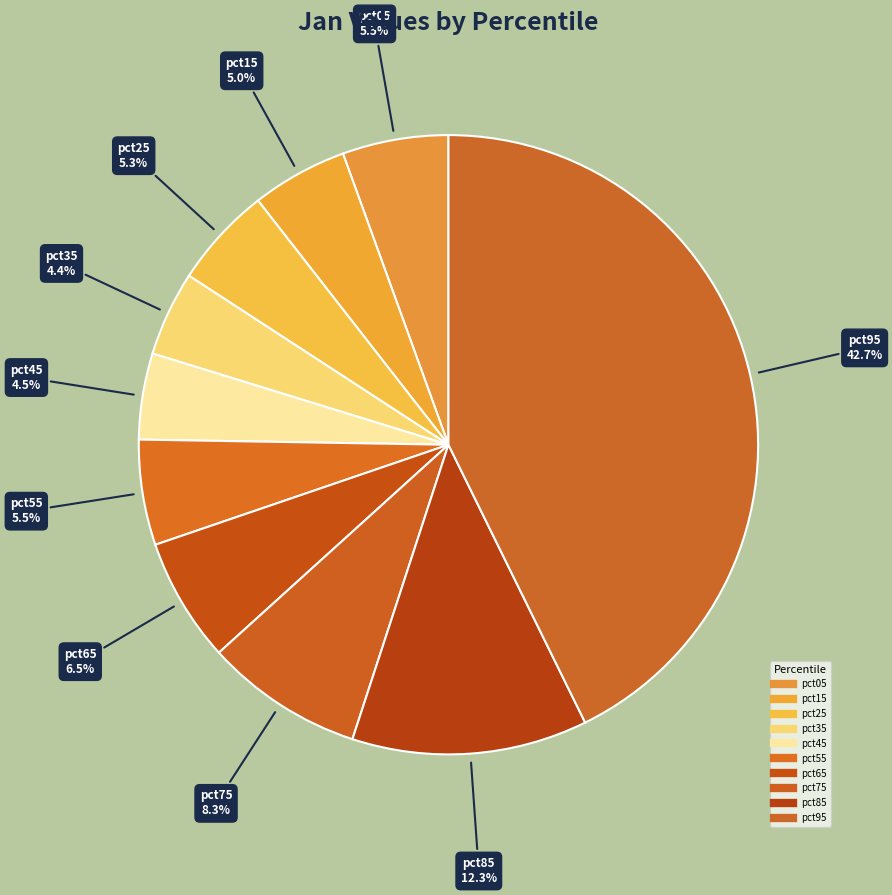

How many slices are in this pie chart?

10